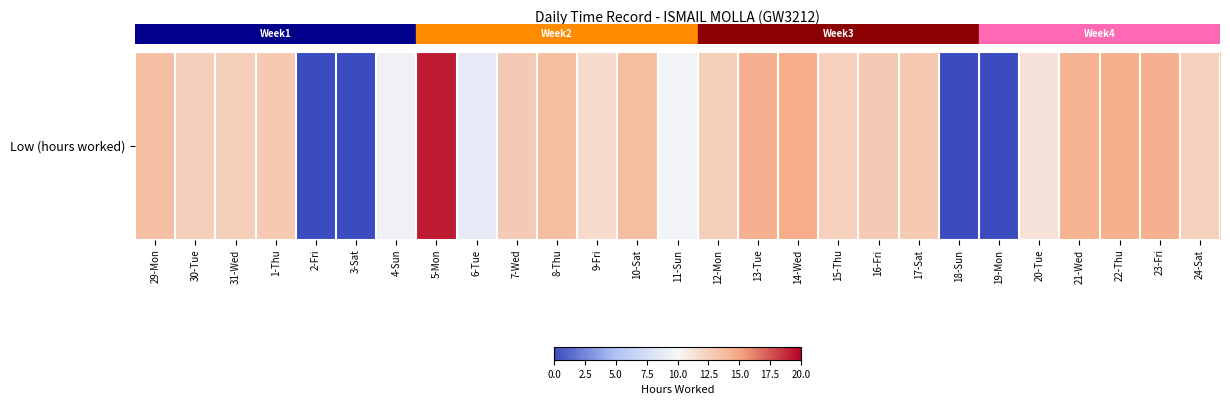

List the labels in order of value, smallest first.

2-Fri, 3-Sat, 18-Sun, 19-Mon, 6-Tue, 4-Sun, 11-Sun, 20-Tue, 9-Fri, 24-Sat, 15-Thu, 30-Tue, 12-Mon, 31-Wed, 16-Fri, 7-Wed, 17-Sat, 1-Thu, 29-Mon, 10-Sat, 8-Thu, 21-Wed, 13-Tue, 23-Fri, 22-Thu, 14-Wed, 5-Mon